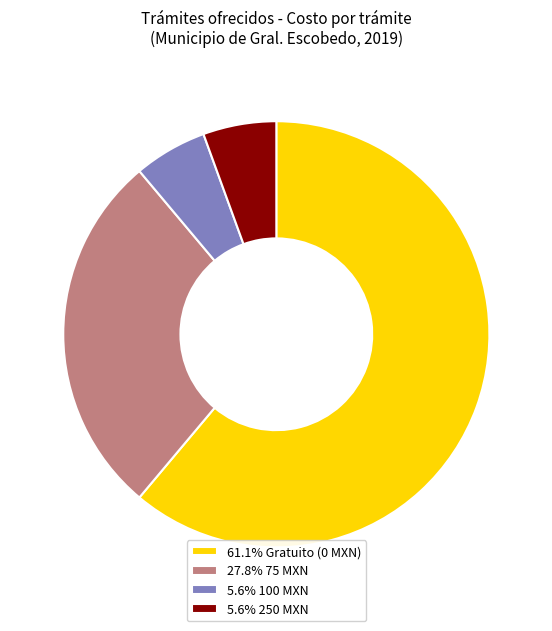

Count the number of slices in the pie.

4